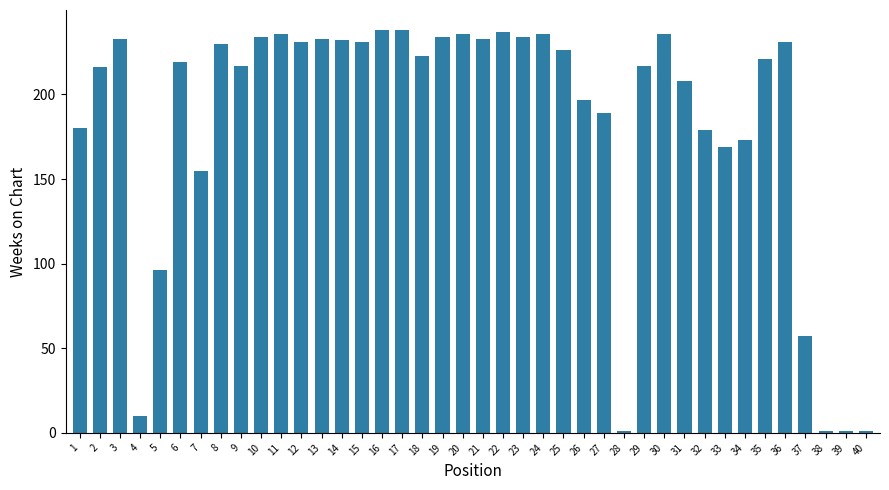

What is the maximum value shown in the chart?

238